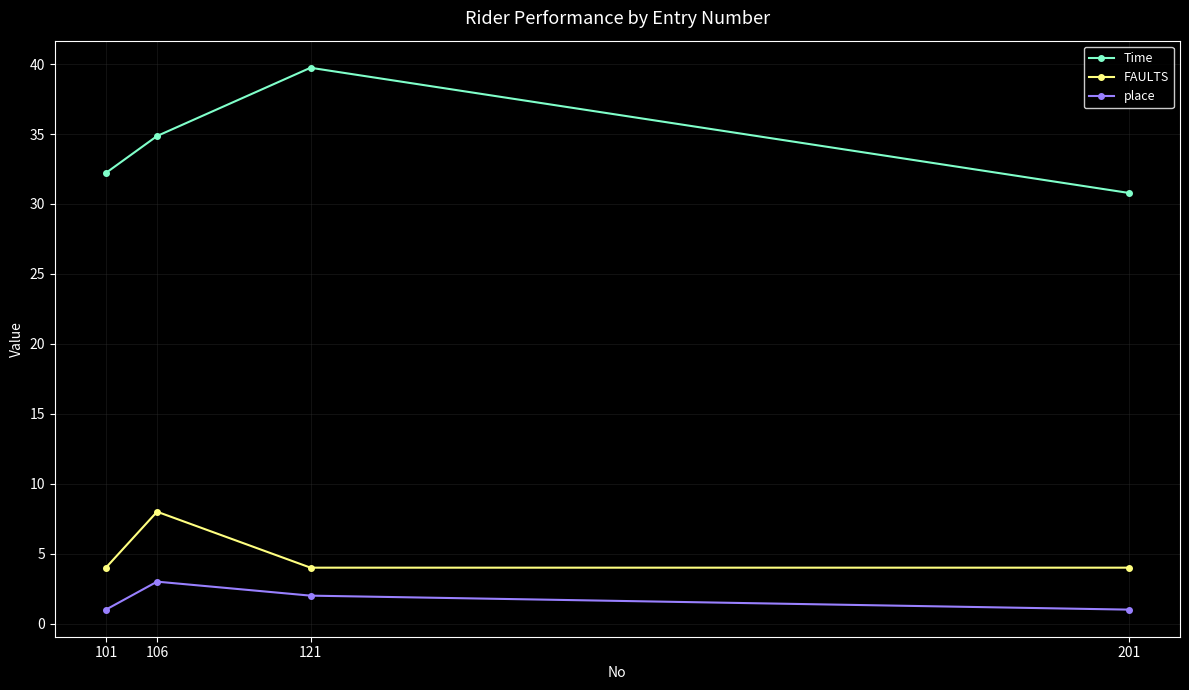

What is the value of the place point at the 4th from the left?

1.0